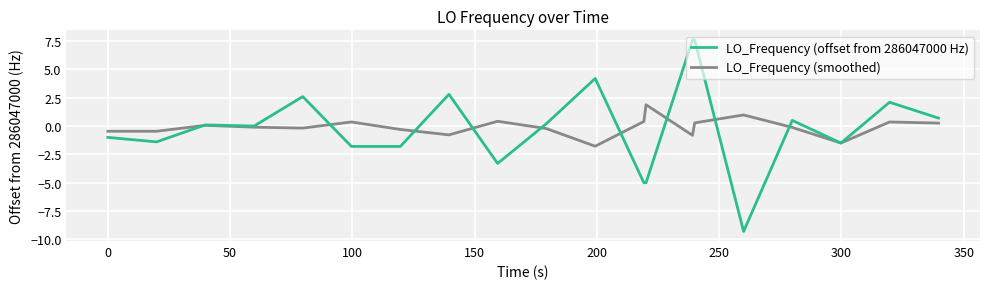

Which series has the largest range (max minus min)?

LO_Frequency (offset from 286047000 Hz)